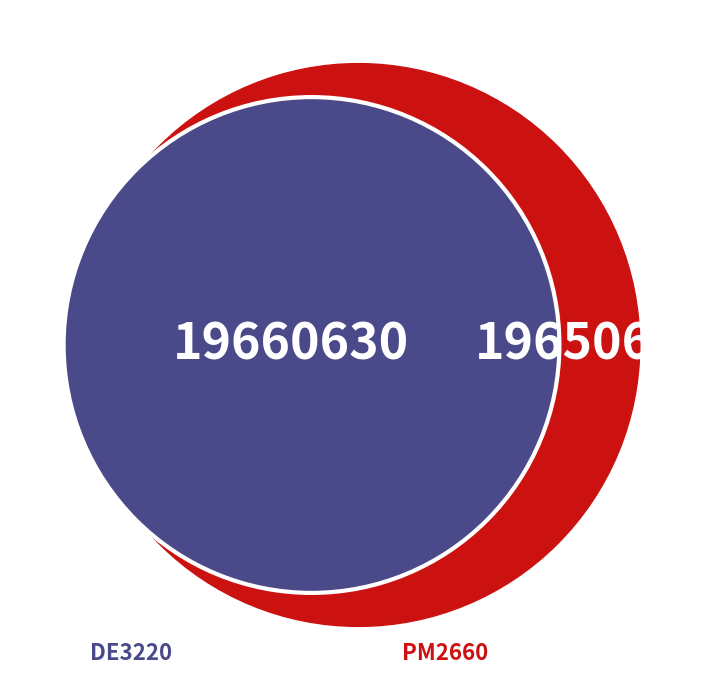

True or false: PM2660 accounts for 57% of the total.

False